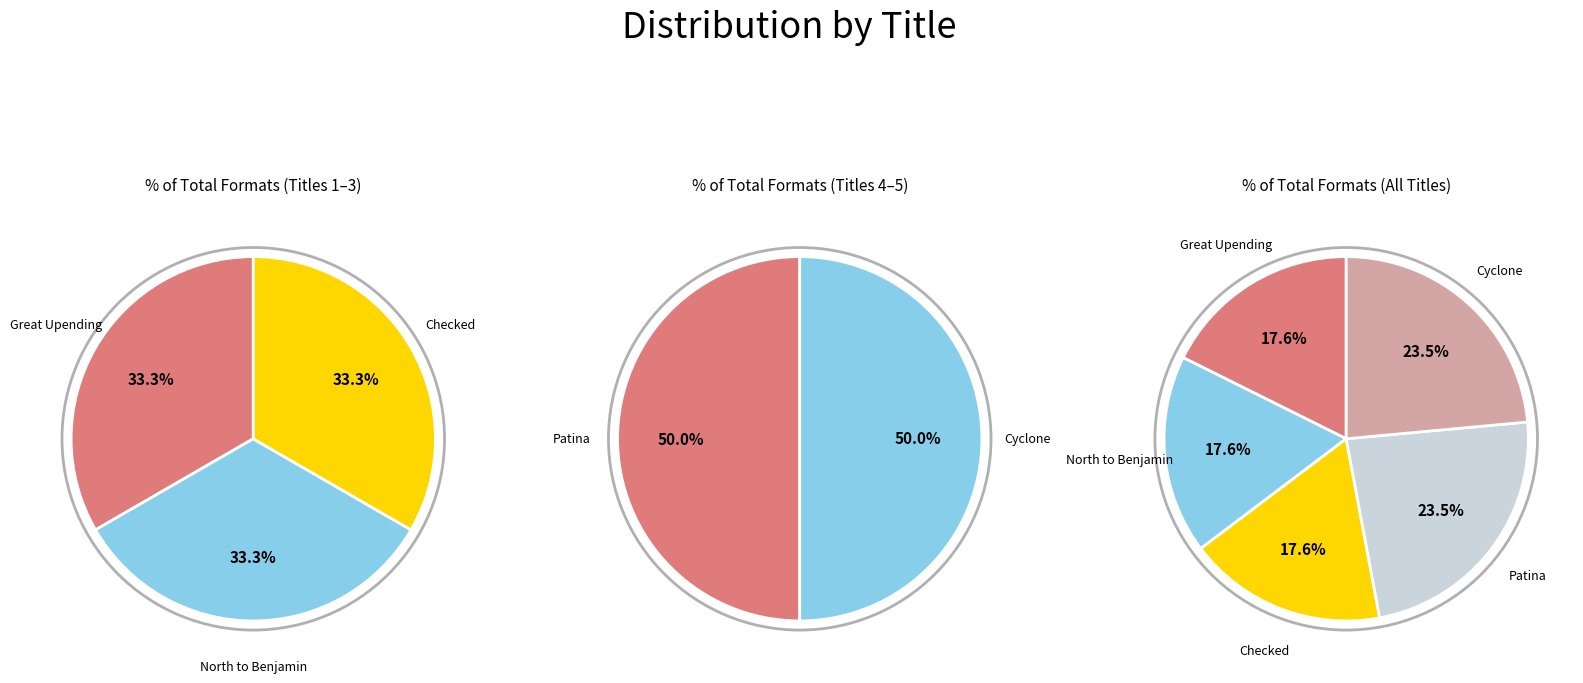

What is the ratio of the value at Patina to the value at Checked?

1.3